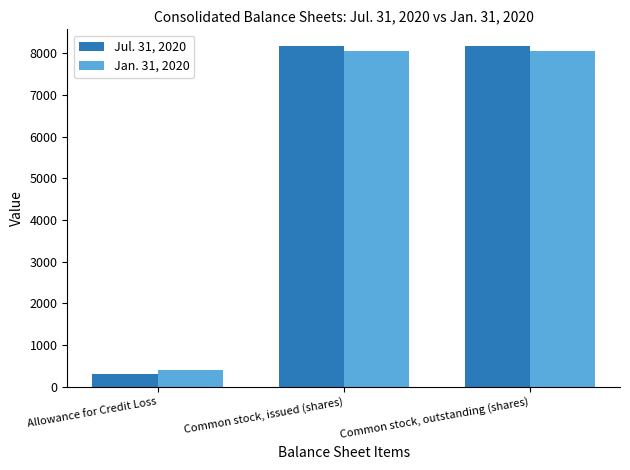

Read the Jul. 31, 2020 value at Common stock, issued (shares).

8165